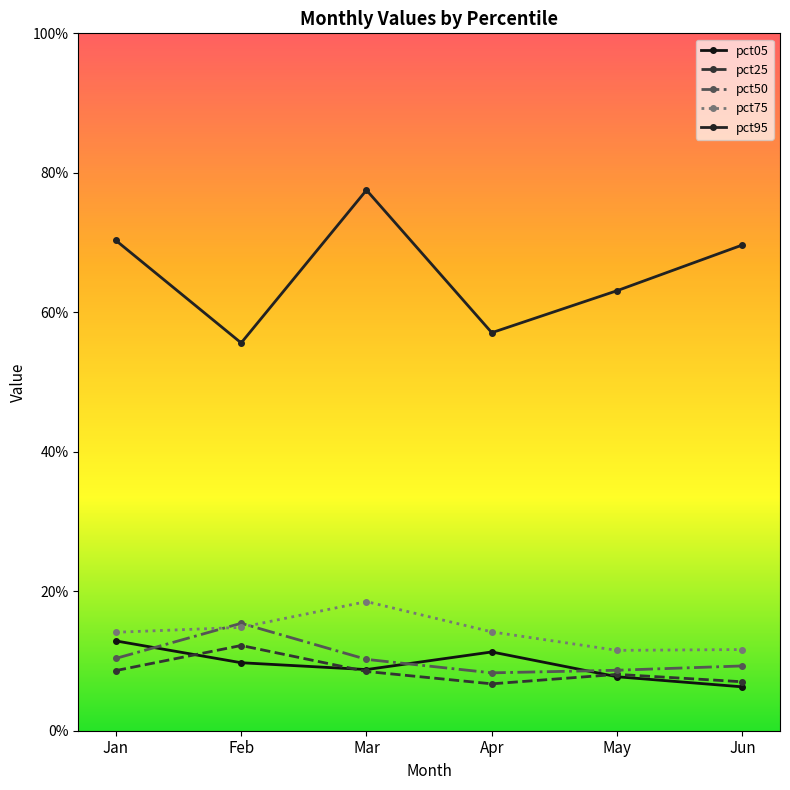

Does the chart have visible grid lines?

No